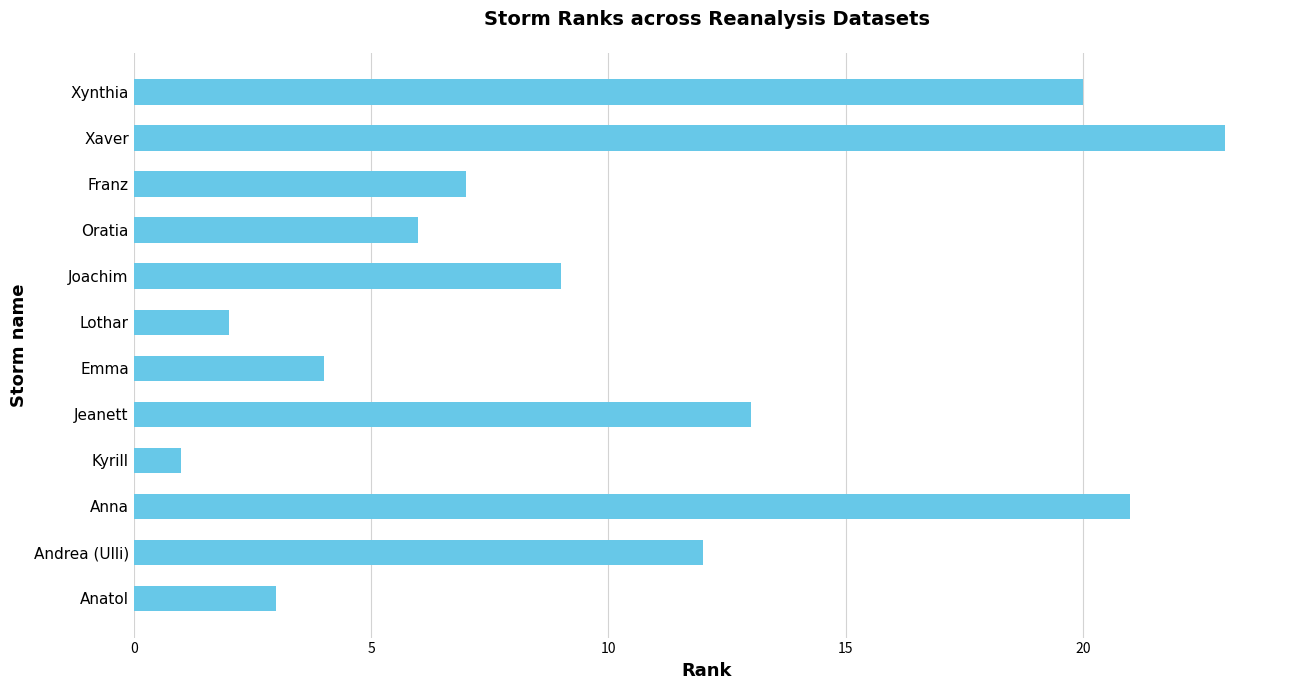

What is the average value?

10